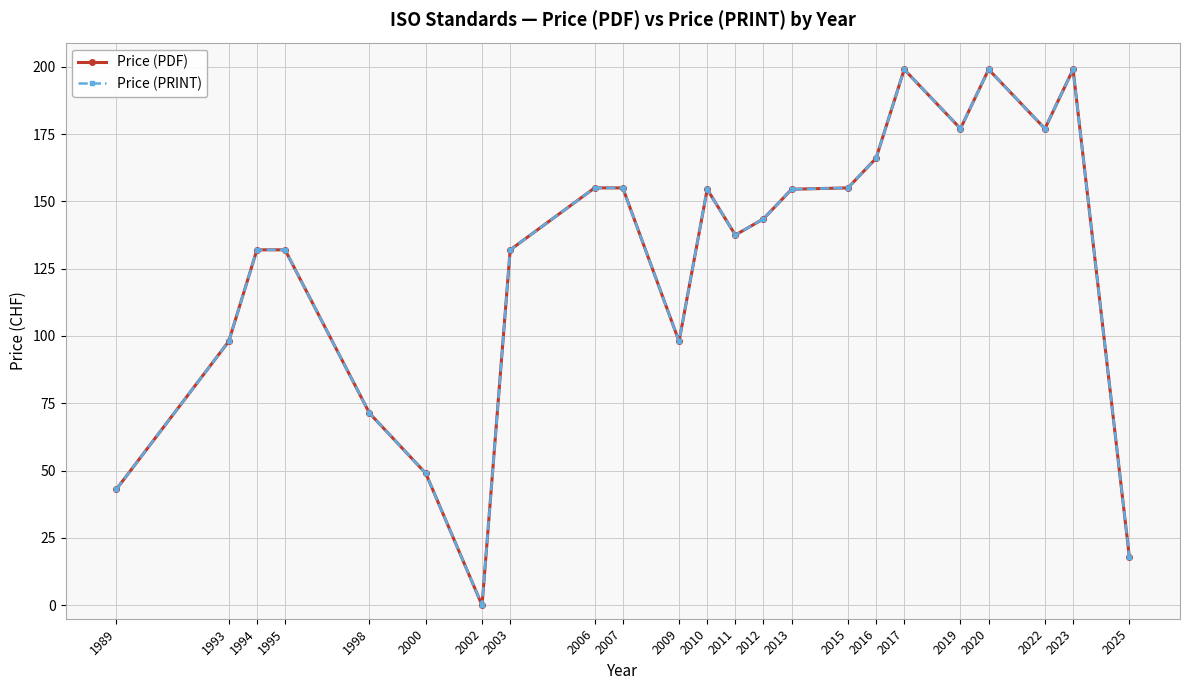

How many lines are shown in the chart?

2